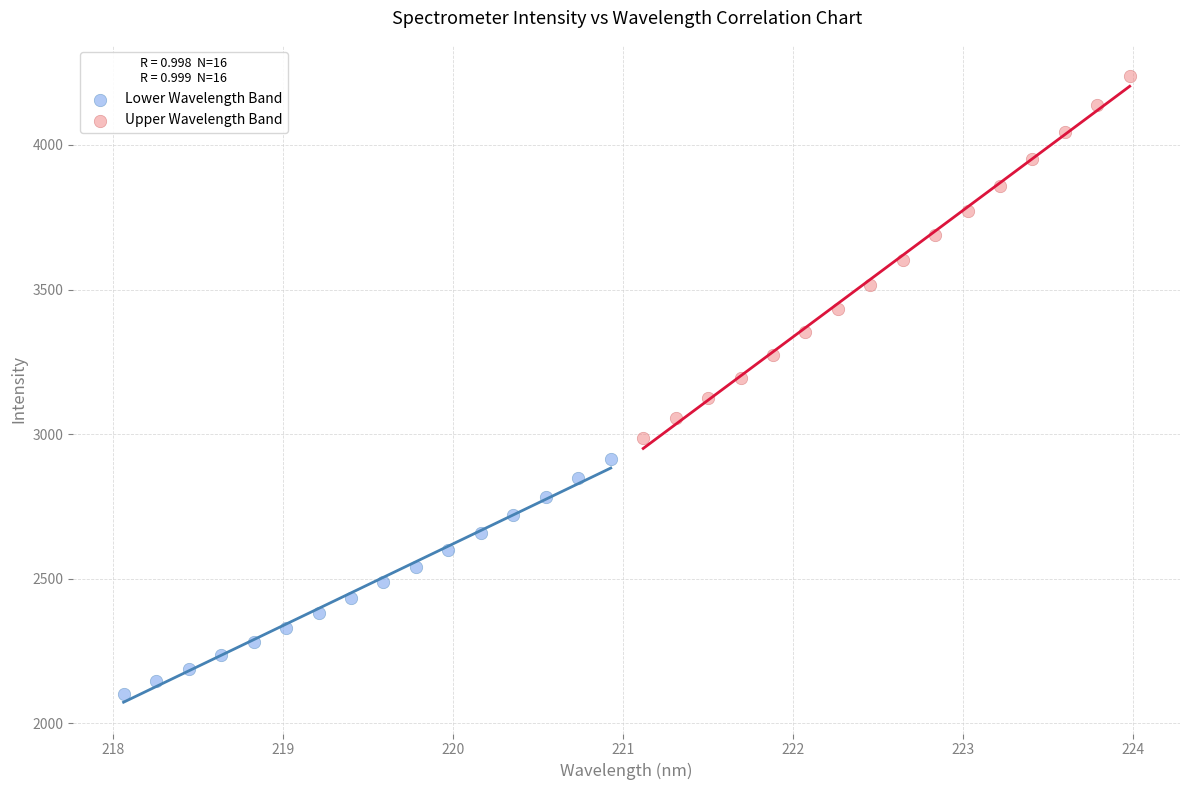

What are all the series names shown in the legend?

Lower Wavelength Band, Upper Wavelength Band